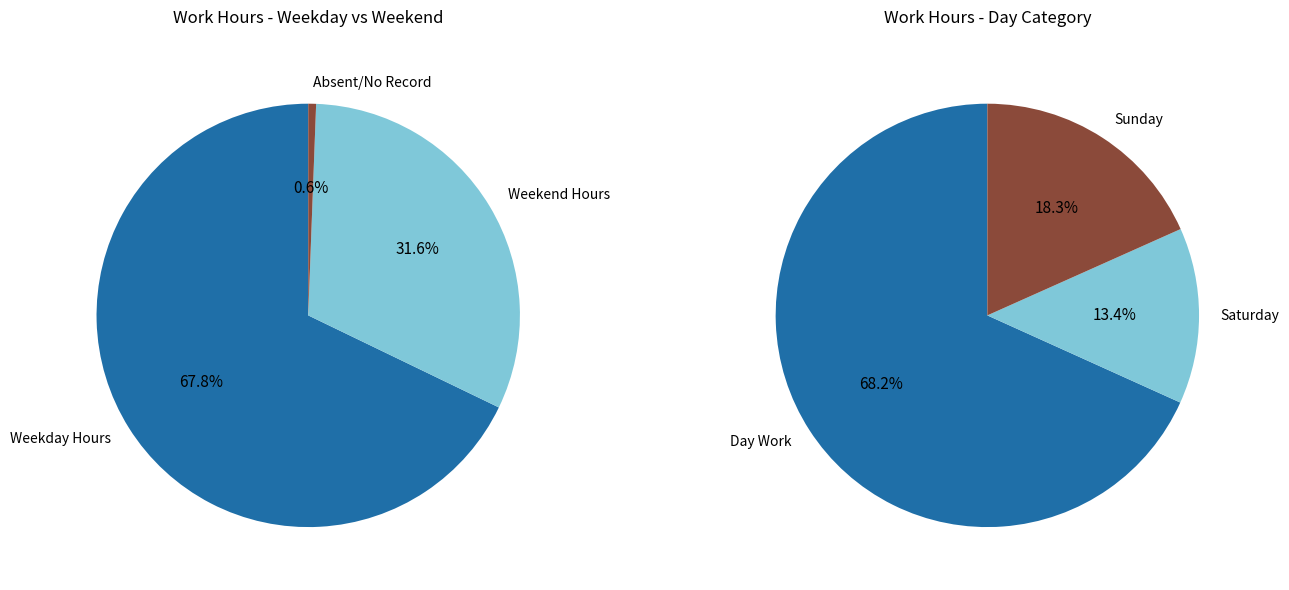

Does Thu (6) represent more than half of the total?

No